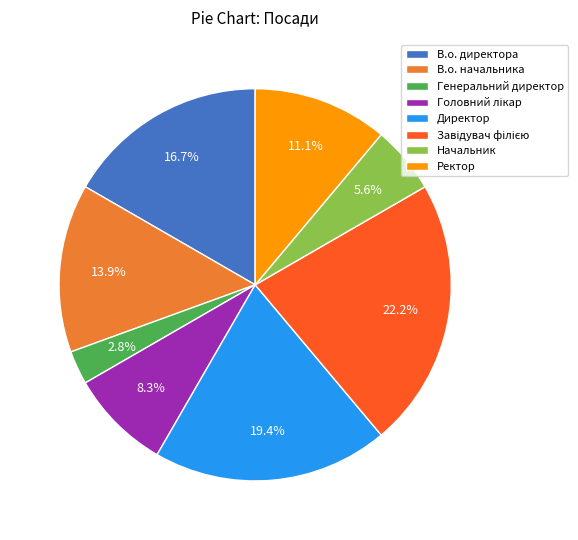

What is the smallest slice in the pie chart?

Генеральний директор